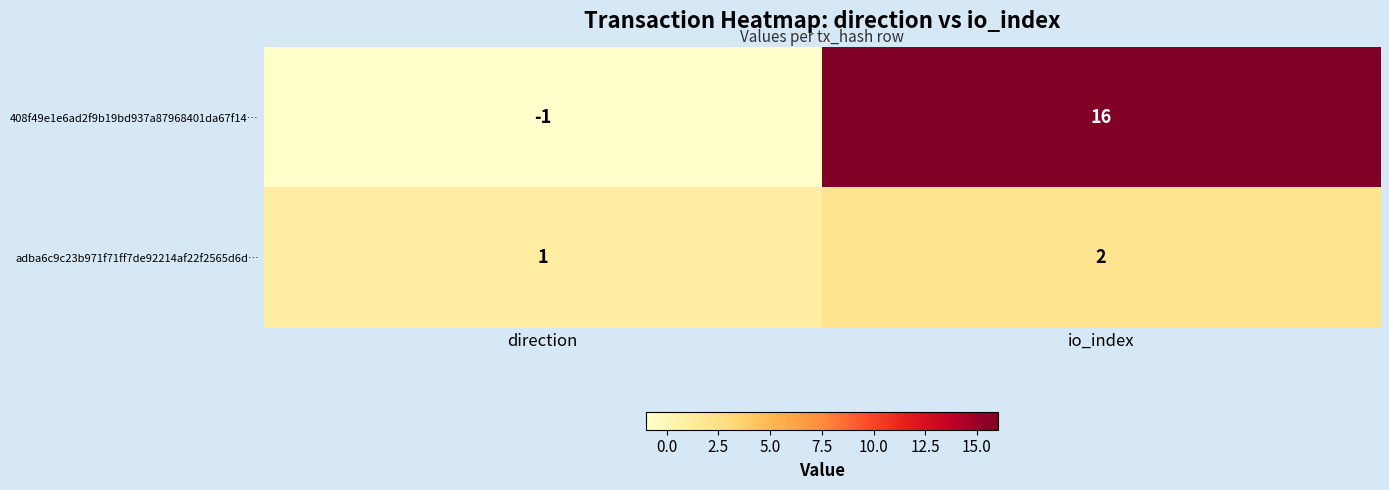

List the labels in order of adba6c9c23b971f71ff7de92214af22f2565d6d… value, largest first.

io_index, direction